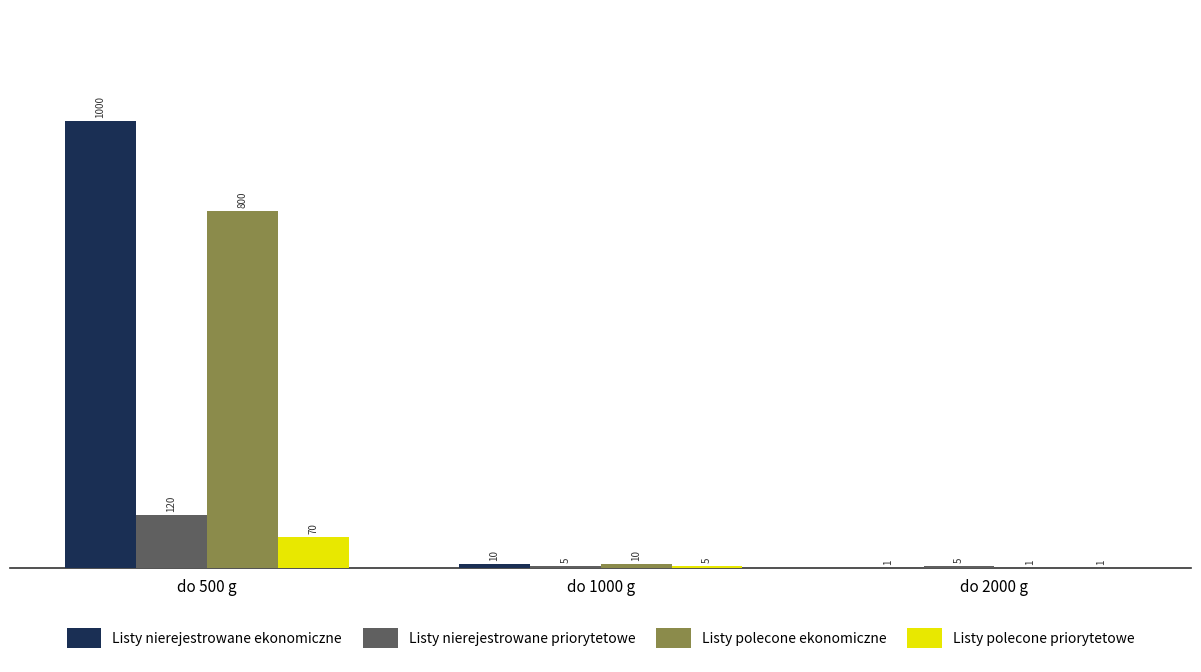

How many groups of bars are there?

3